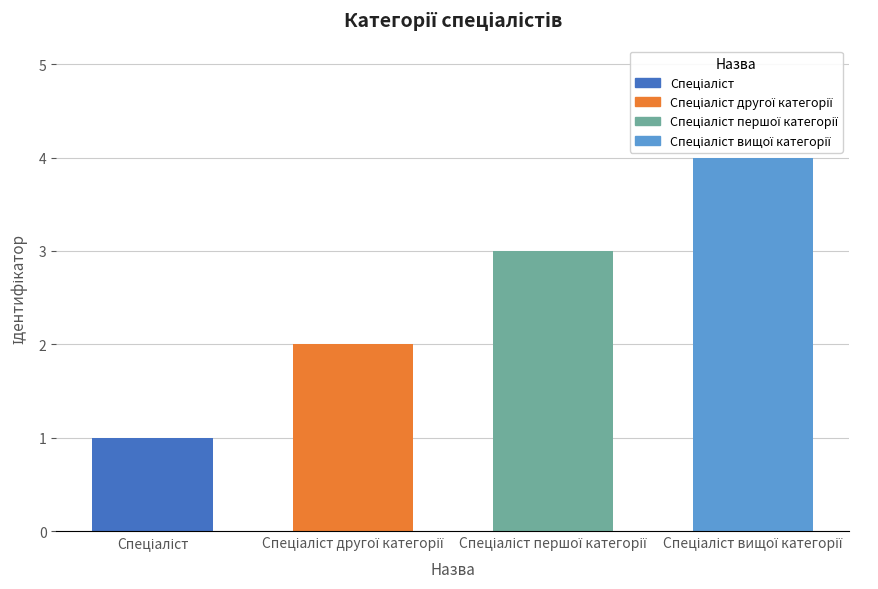

Rank the categories by value from highest to lowest.

Спеціаліст вищої категорії, Спеціаліст першої категорії, Спеціаліст другої категорії, Спеціаліст